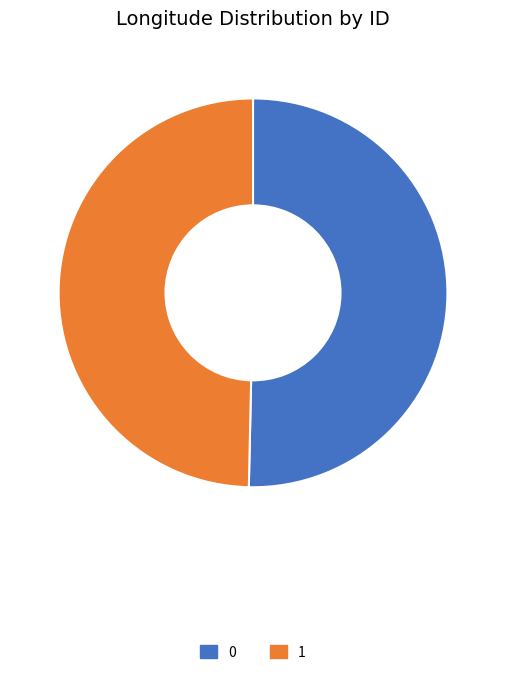

Is there a majority slice in this chart?

Yes